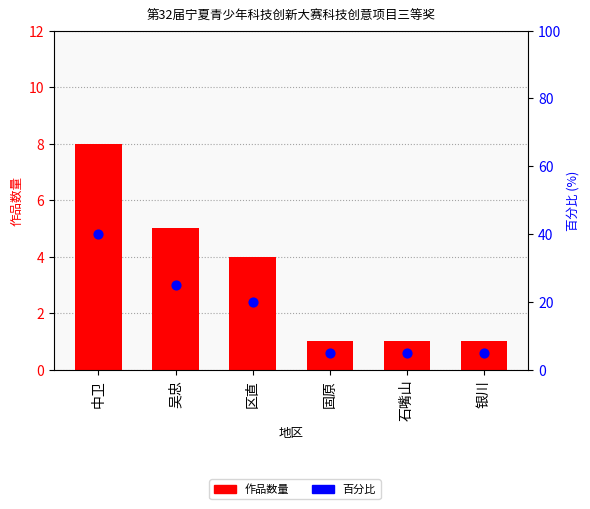

What are all the series names shown in the legend?

作品数量, 百分比